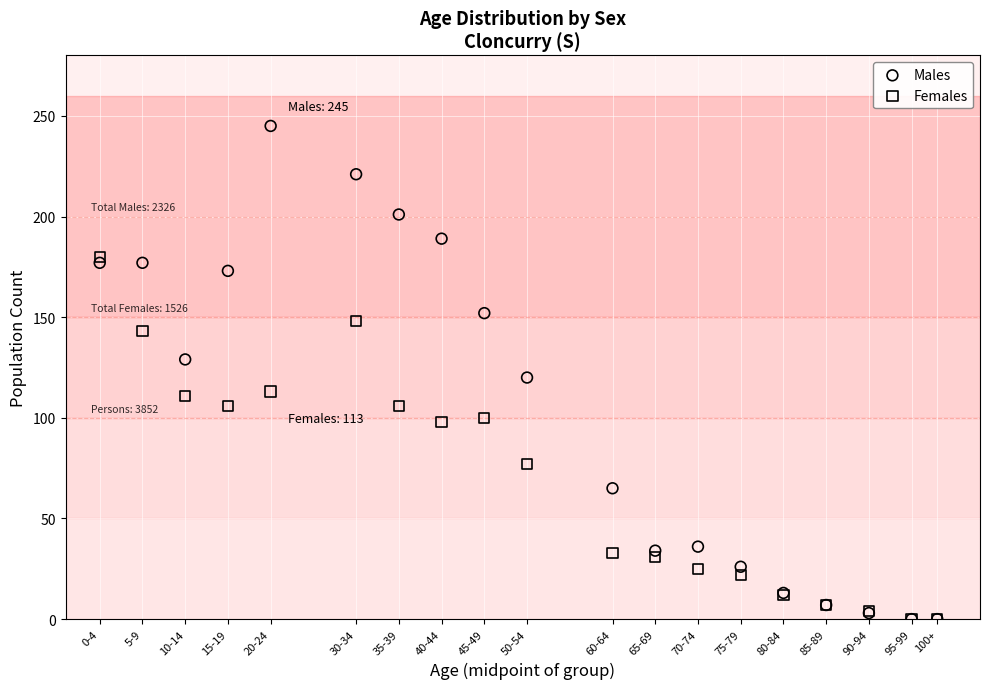

Which series reaches the maximum Y coordinate?

Males